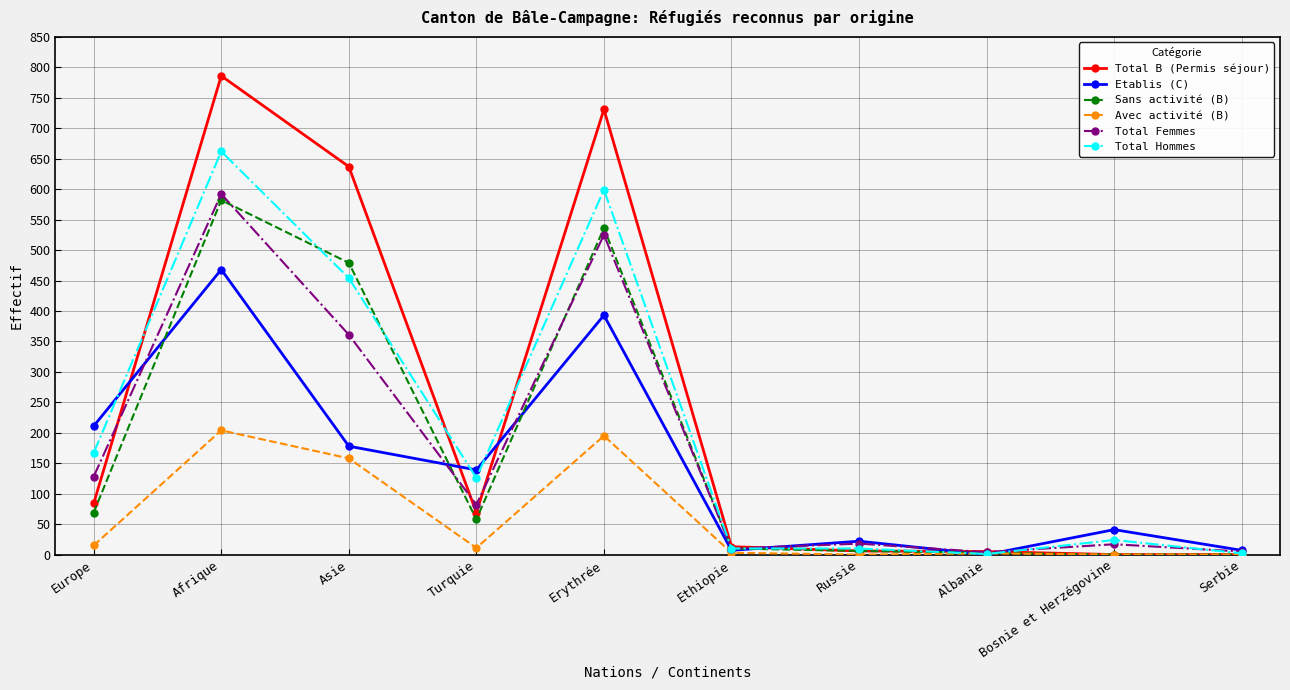

True or false: Total B (Permis séjour) has more than 1 points higher than both neighbors.

True